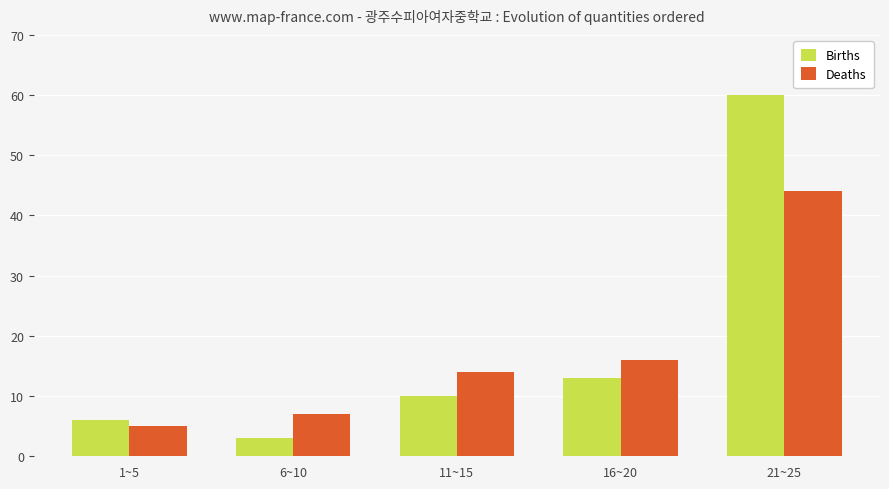

The value of Births at 21~25 is 60. True or false?

True